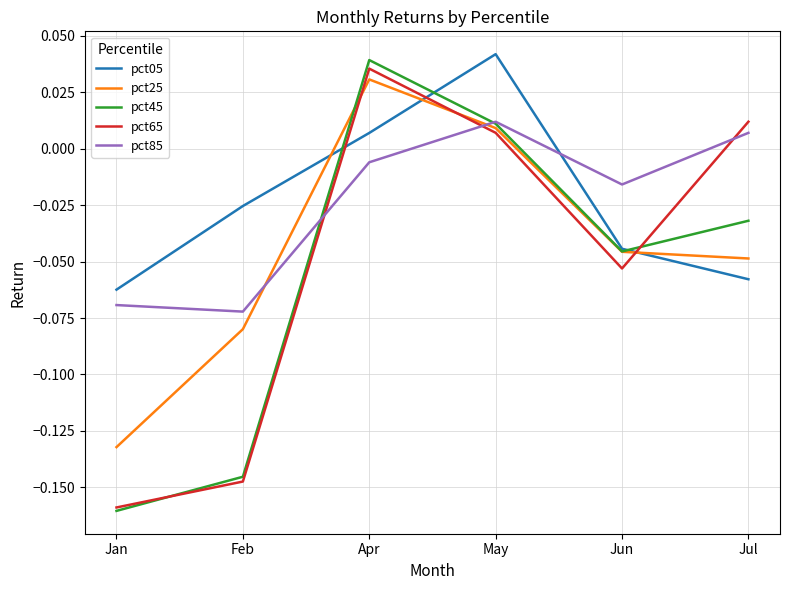

At which category is the sum across all series the highest?

Apr